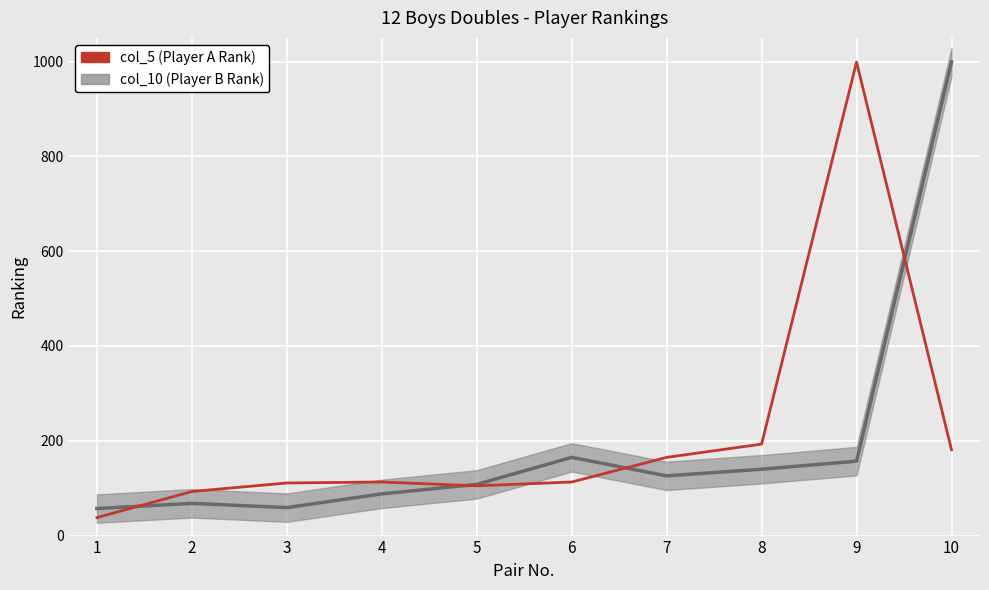

What is the ratio of the value at 3 to the value at 5?

1.1